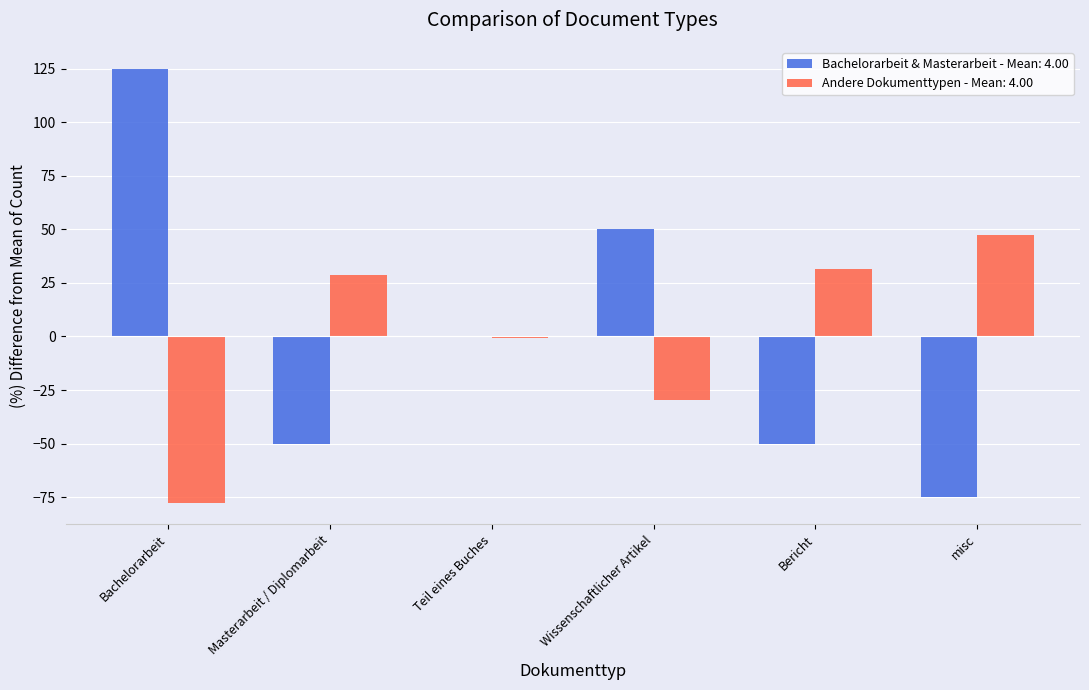

Reading left to right, extract all data points from this chart.

Bachelorarbeit=125	Masterarbeit / Diplomarbeit=-50	Teil eines Buches=0	Wissenschaftlicher Artikel=50	Bericht=-50	misc=-75